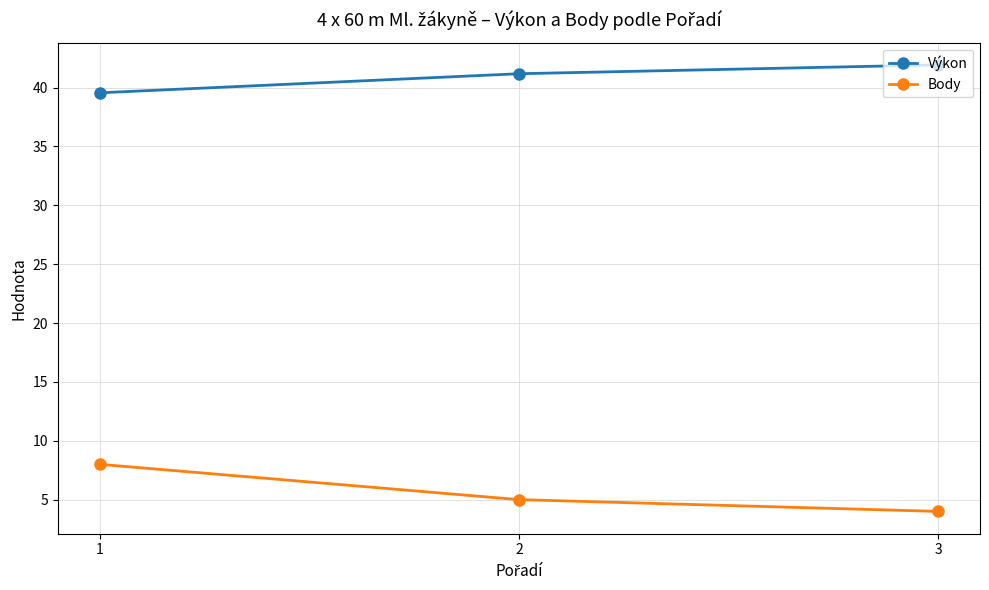

What is the sum of all Body values?

17.0